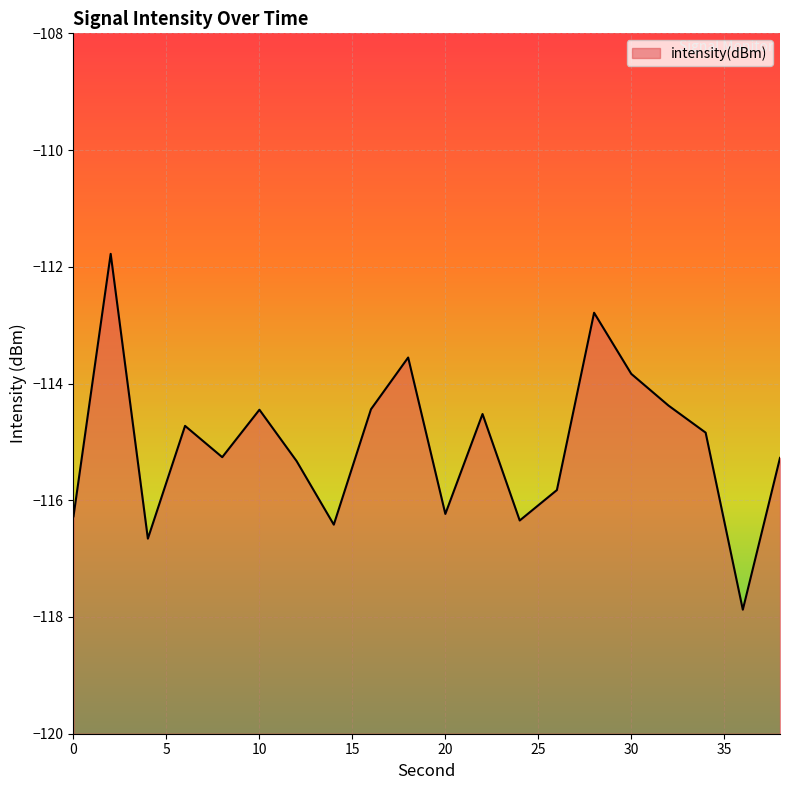

Reading left to right, transcribe all the data shown in this chart.

-116.3	-111.8	-116.7	-114.7	-115.3	-114.4	-115.3	-116.4	-114.4	-113.6	-116.2	-114.5	-116.3	-115.8	-112.8	-113.8	-114.4	-114.8	-117.9	-115.3